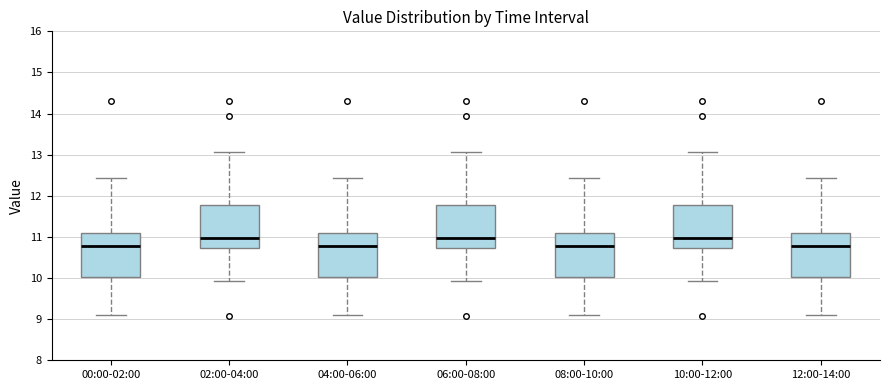

Where is the upper edge of the box for 08:00-10:00 on the y-axis? The values are not printed on the chart, so give them approximately, as read against the axis.

11.1